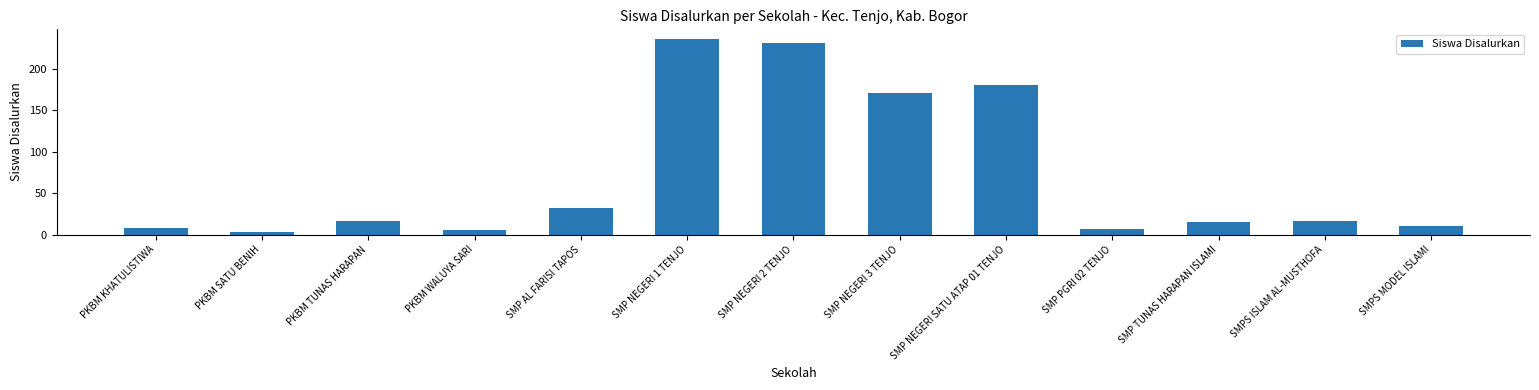

Approximately how many times larger is the value at SMP NEGERI 2 TENJO compared to SMPS MODEL ISLAMI?

23.1